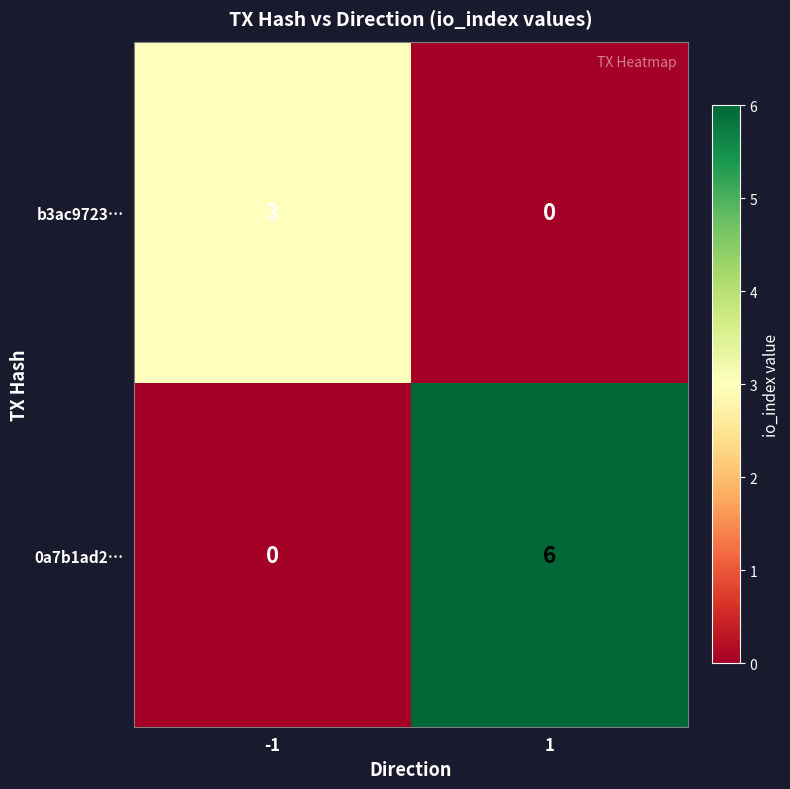

What is the greatest value displayed?

6